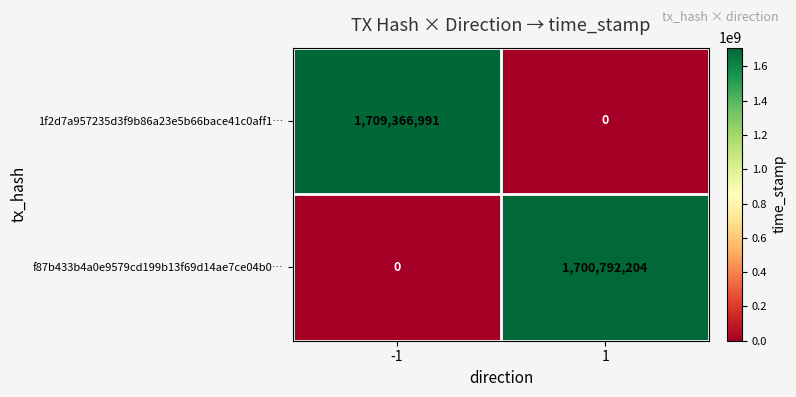

At how many categories does at least one series exceed 1230742885?

2